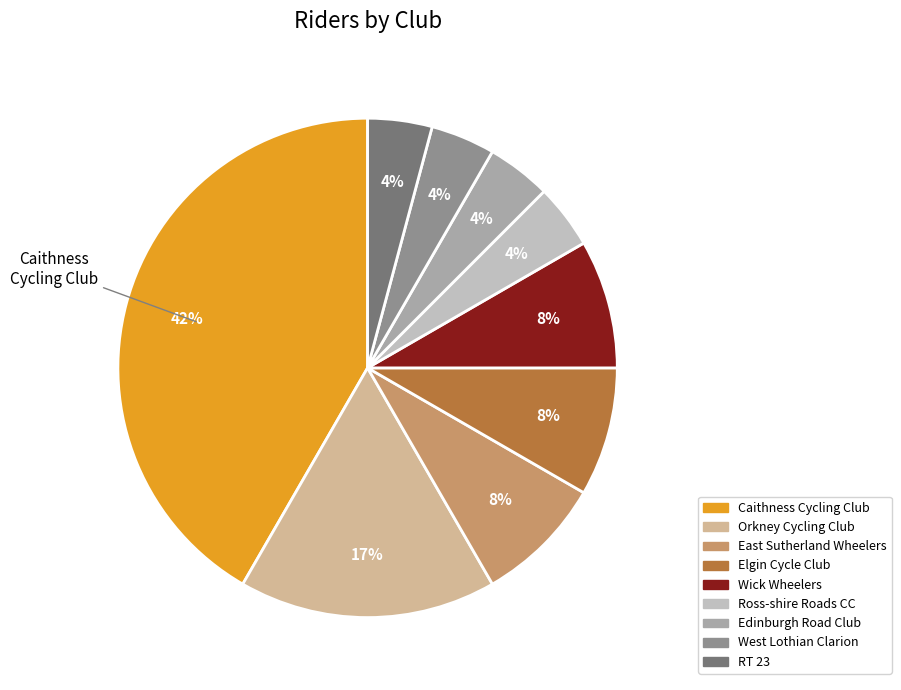

To the nearest percent, what is the average slice percentage?

11%